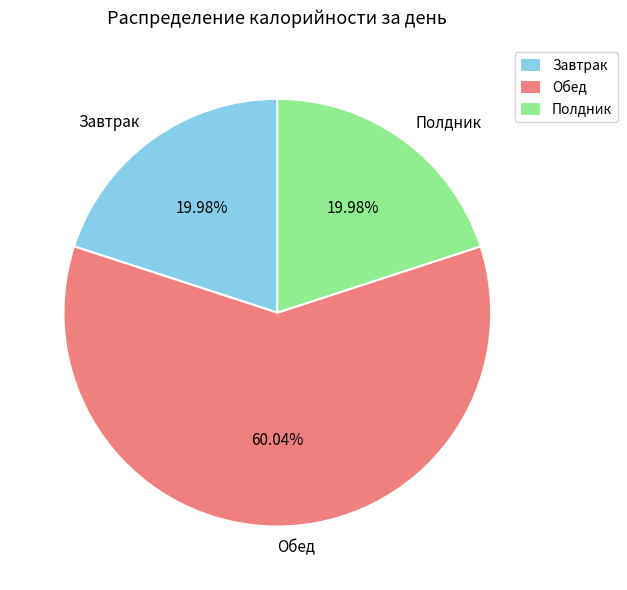

What percentage do Завтрак and Обед together represent?

80.0%